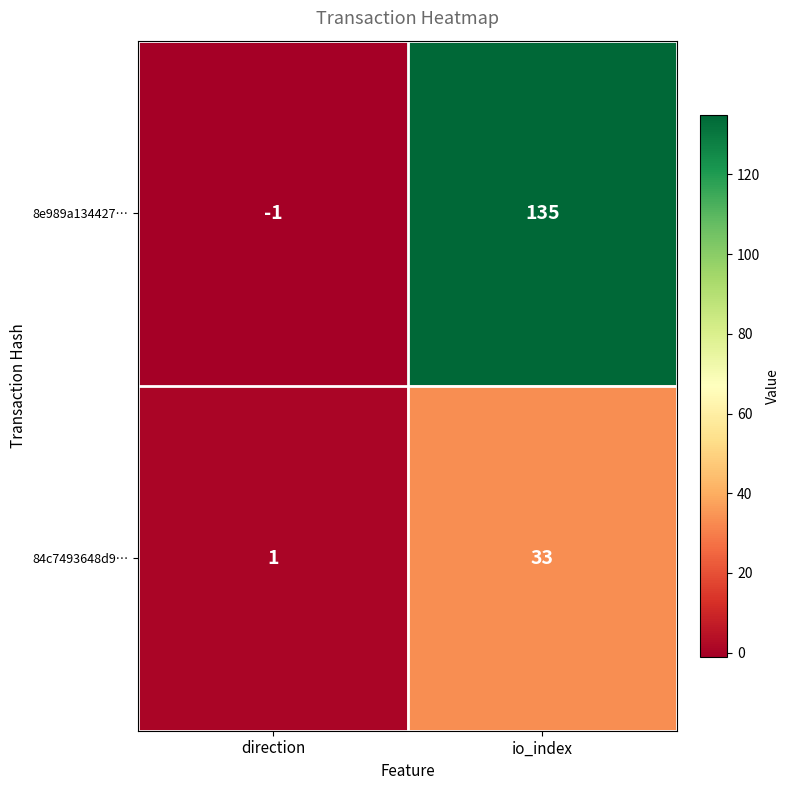

What is the difference between the 84c7493648d9… values at io_index and direction?

32